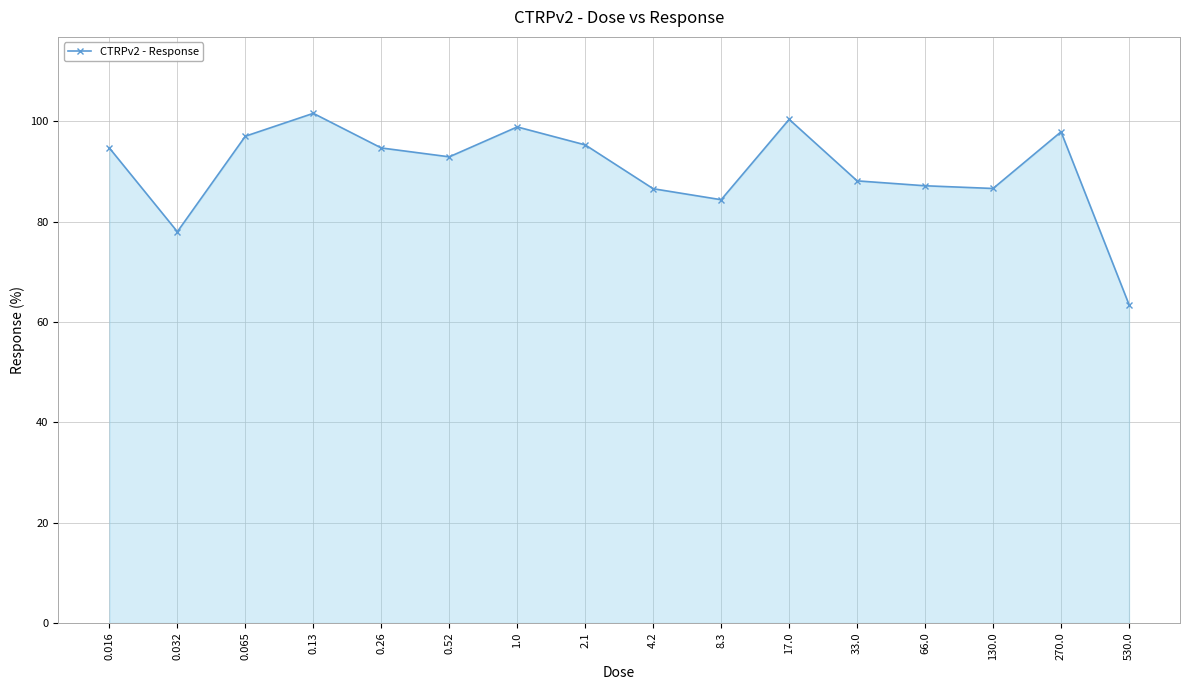

Which has a higher value, 66.0 or 0.032?

66.0